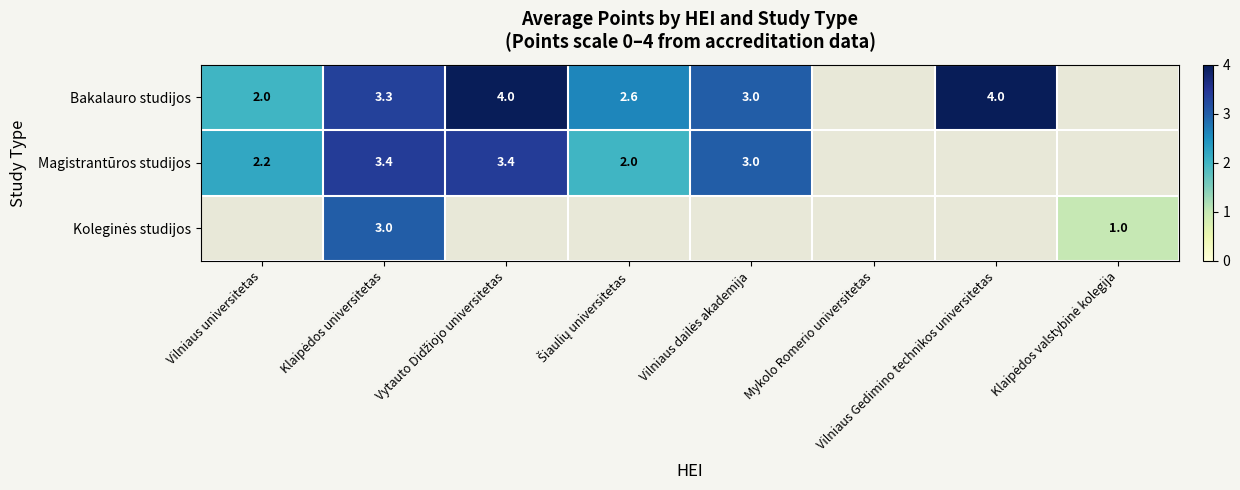

Where does the Magistrantūros studijos series first go above 3?

Klaipėdos universitetas